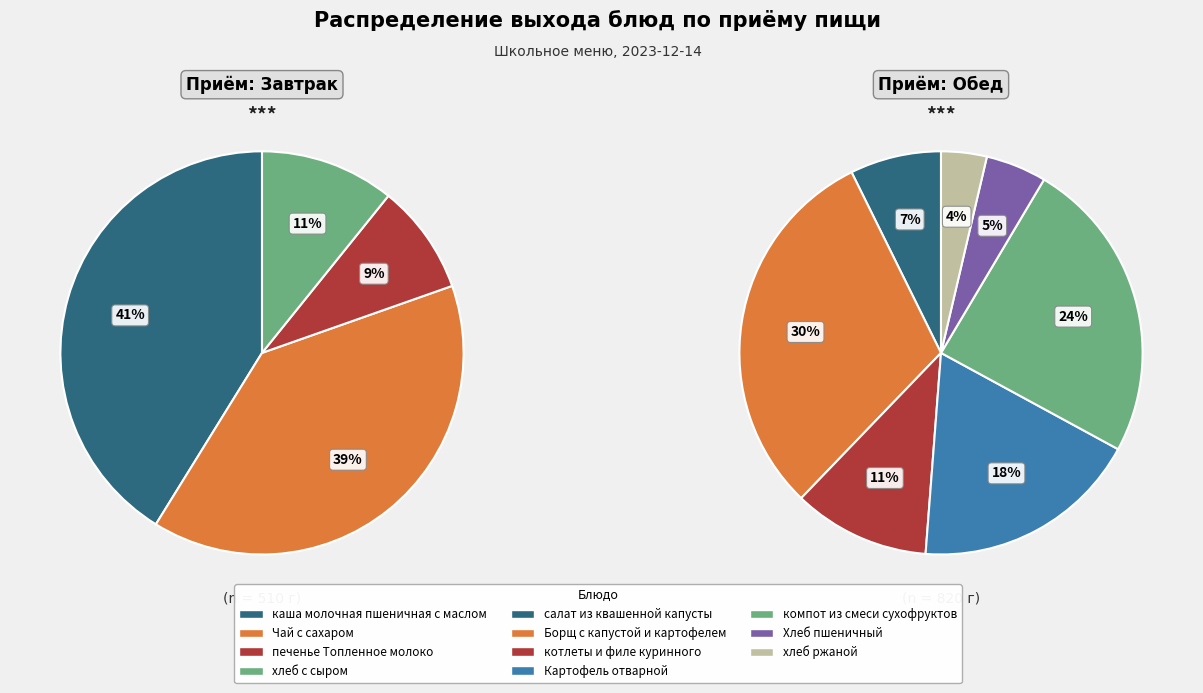

How many slices are in this pie chart?

11